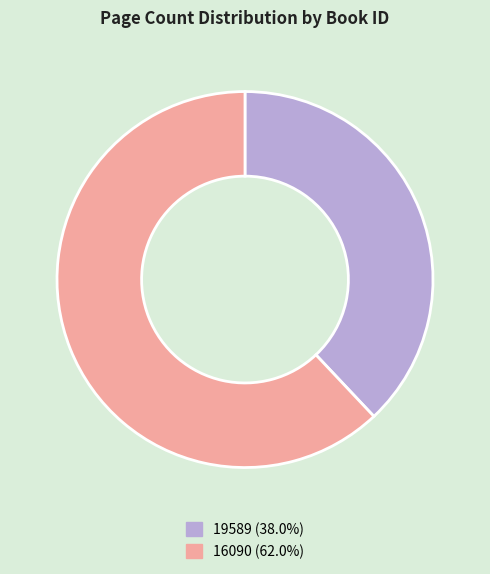

How many slices are in this pie chart?

2